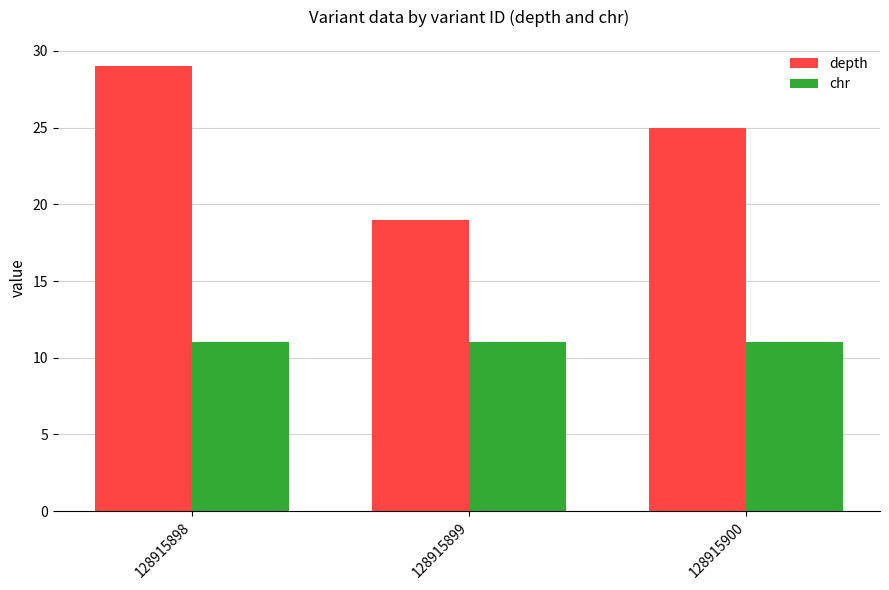

Rank the series at 128915899 from lowest to highest value.

chr, depth